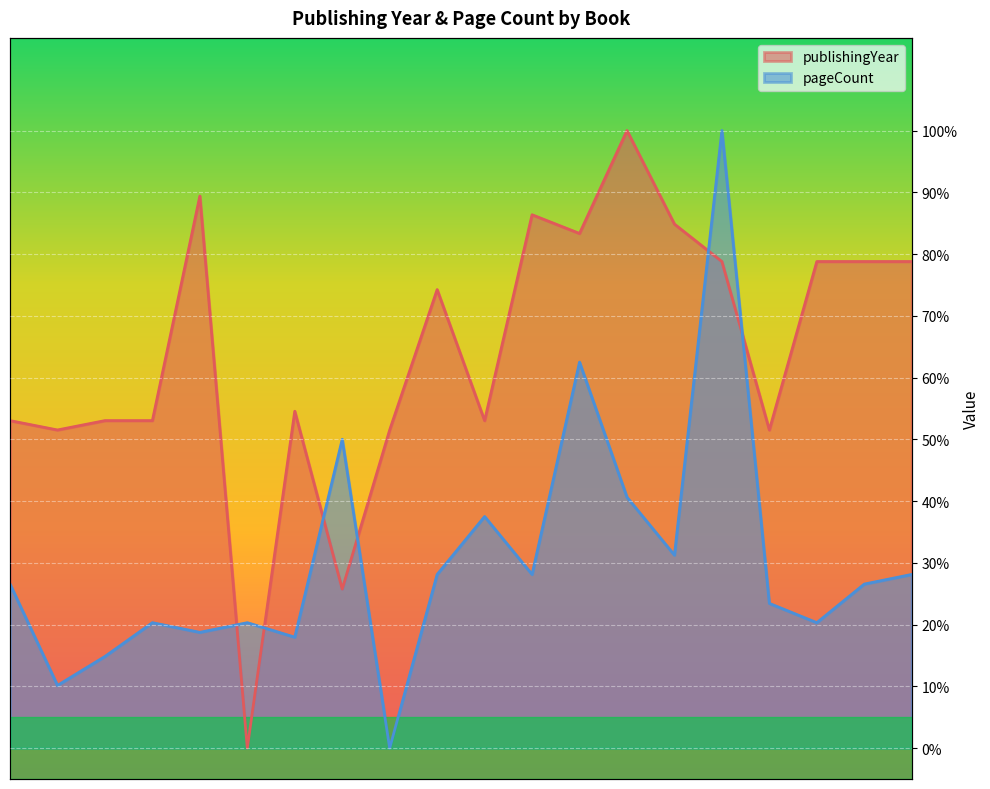

List the series in order of their peak value, highest first.

publishingYear, pageCount